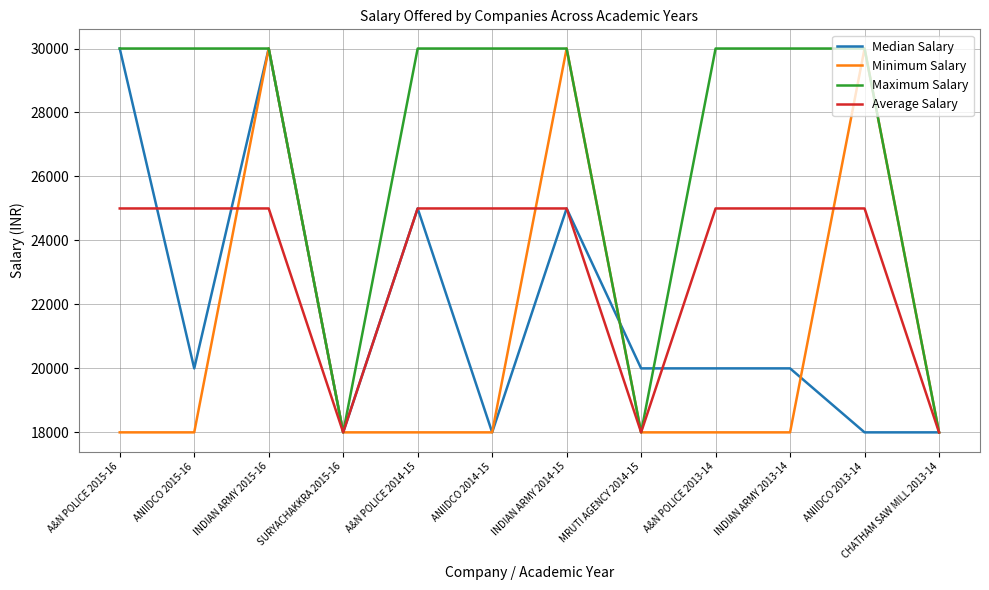

What is the difference between the maximum and minimum values in the Minimum Salary series?

12000